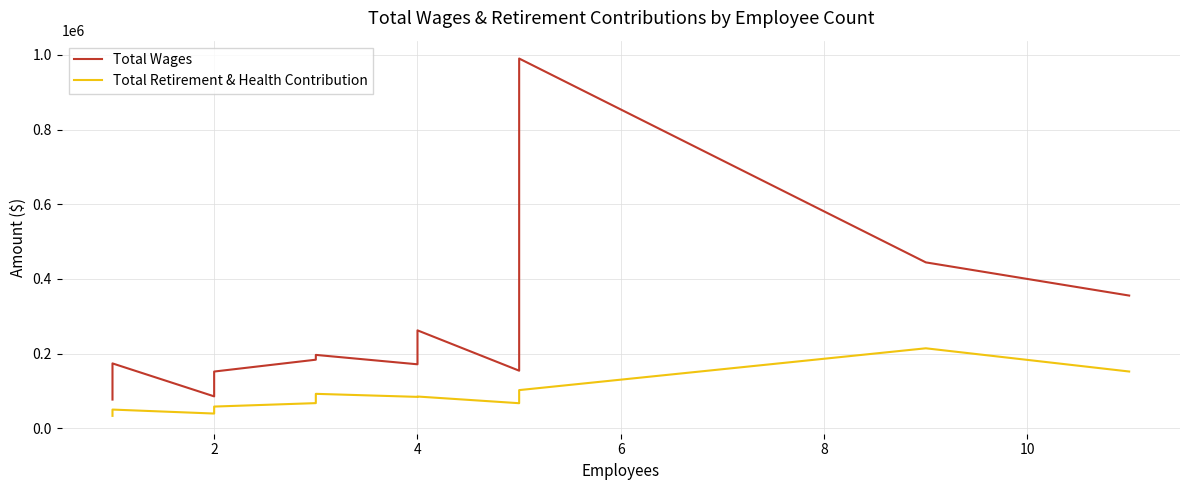

True or false: Total Retirement & Health Contribution and Total Wages cross at least once.

False